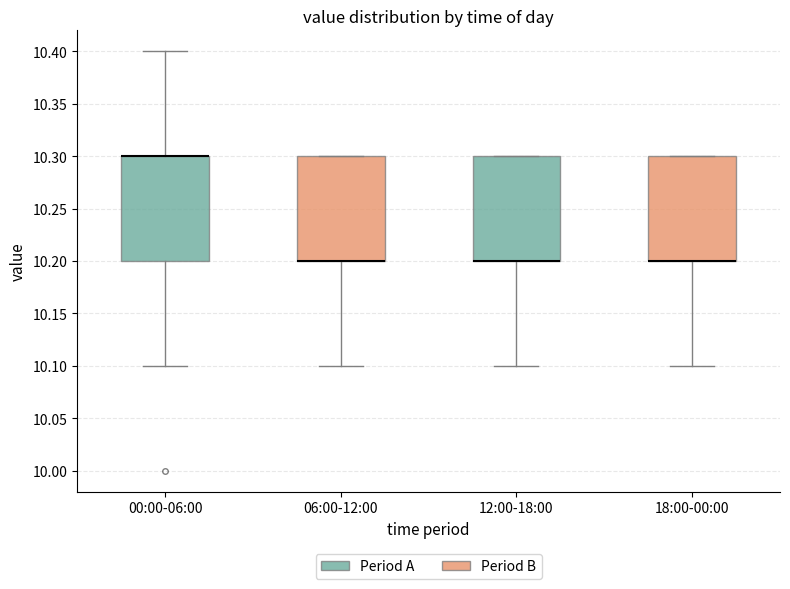

Reading left to right, transcribe this box plot: for each box, give where its median line is, the range the box spans, and where its two whiskers end, as read against the y-axis. The values are not printed on the chart, so give them approximately, as read against the axis.

00:00-06:00: median 10.3 (drawn on the box's upper edge), box 10.2 to 10.3, whiskers 10.1 to 10.4
06:00-12:00: median 10.2 (drawn on the box's lower edge), box 10.2 to 10.3, whiskers 10.1 to 10.3
12:00-18:00: median 10.2 (drawn on the box's lower edge), box 10.2 to 10.3, whiskers 10.1 to 10.3
18:00-00:00: median 10.2 (drawn on the box's lower edge), box 10.2 to 10.3, whiskers 10.1 to 10.3